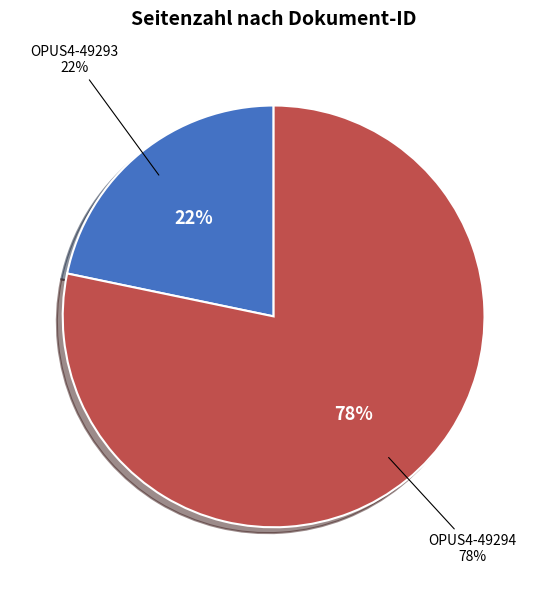

To the nearest percent, what percentage of the pie is OPUS4-49293?

22%